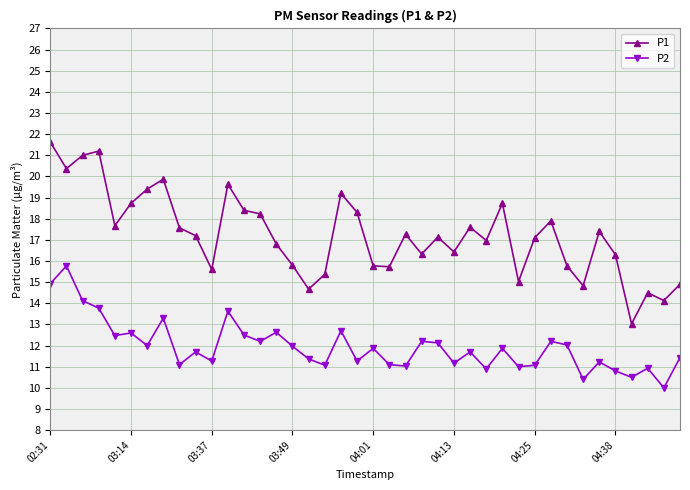

Which series has the widest spread of values?

P1